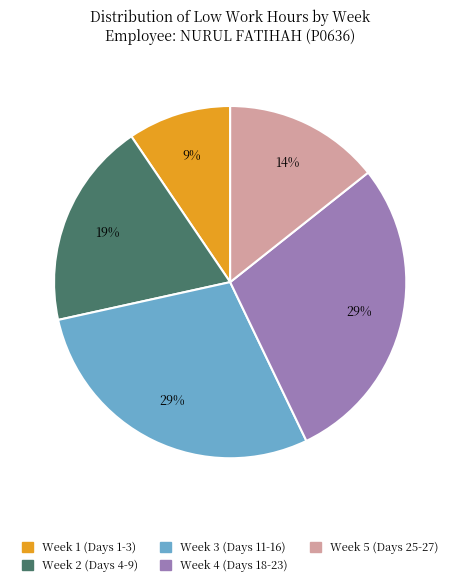

Does any single category account for the majority?

No